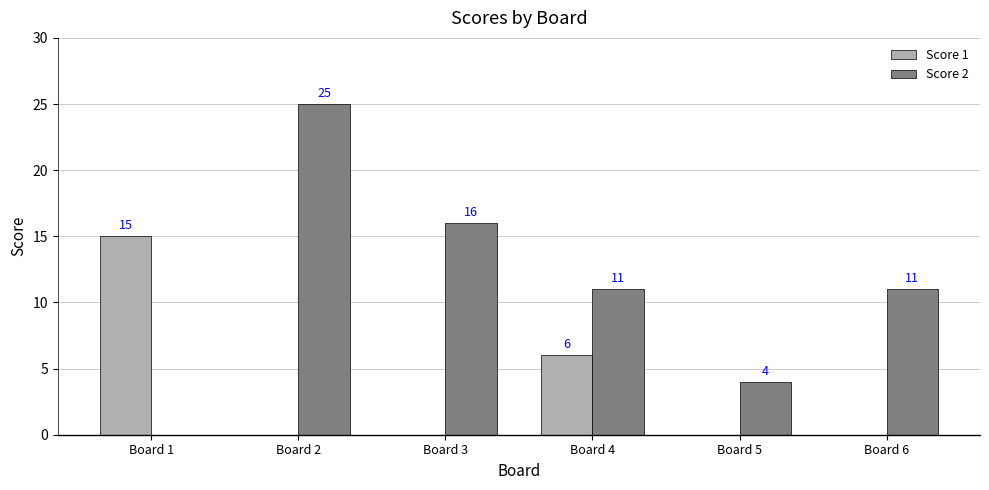

Reading right to left, what are all the values shown in this chart?

Score 1: 0	0	6	0	0	15
Score 2: 11	4	11	16	25	0